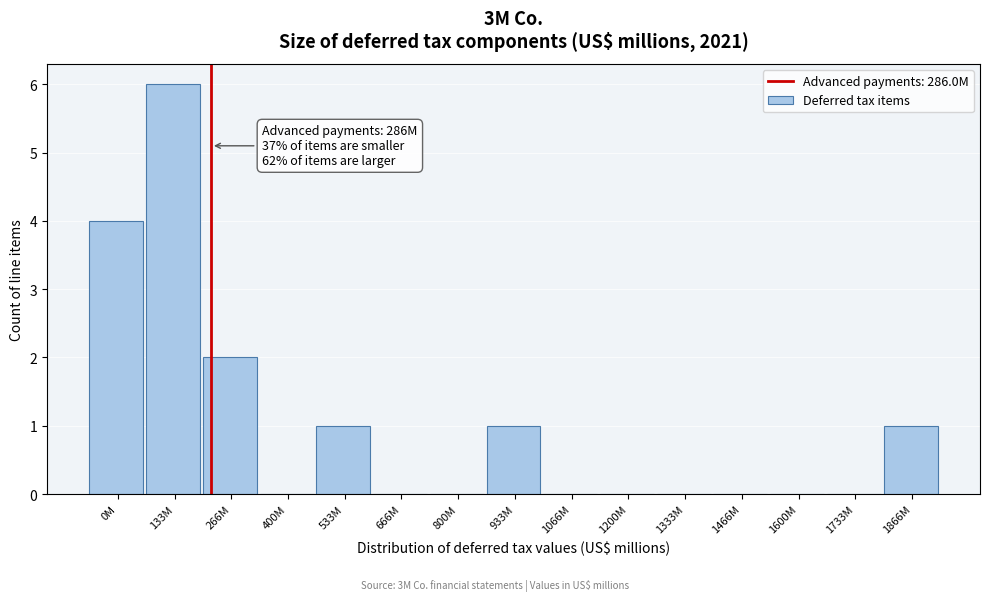

Reading left to right, what are all the values shown in this chart?

0M=4	133M=6	266M=2	400M=0	533M=1	666M=0	800M=0	933M=1	1066M=0	1200M=0	1333M=0	1466M=0	1600M=0	1733M=0	1866M=1